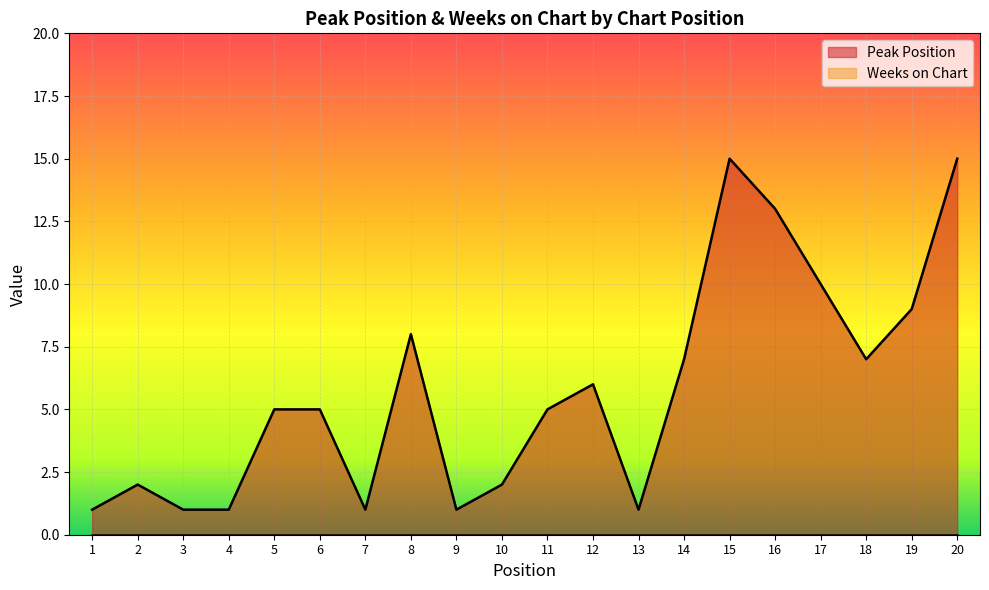

Reading right to left, extract all data points from this chart.

20=15	19=9	18=7	17=10	16=13	15=15	14=7	13=1	12=6	11=5	10=2	9=1	8=8	7=1	6=5	5=5	4=1	3=1	2=2	1=1